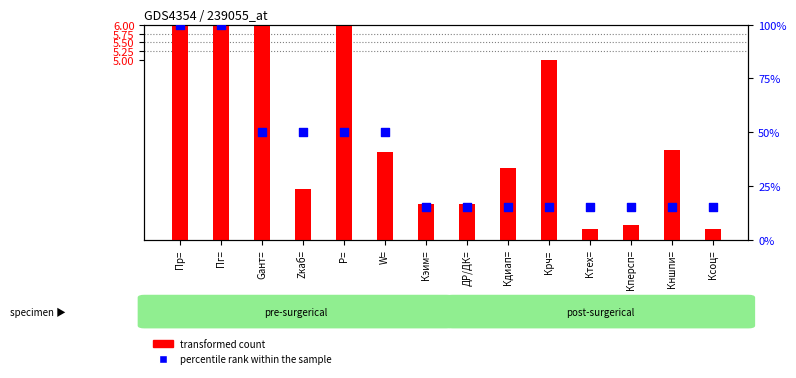

Which series contains the lowest Y value?

transformed count